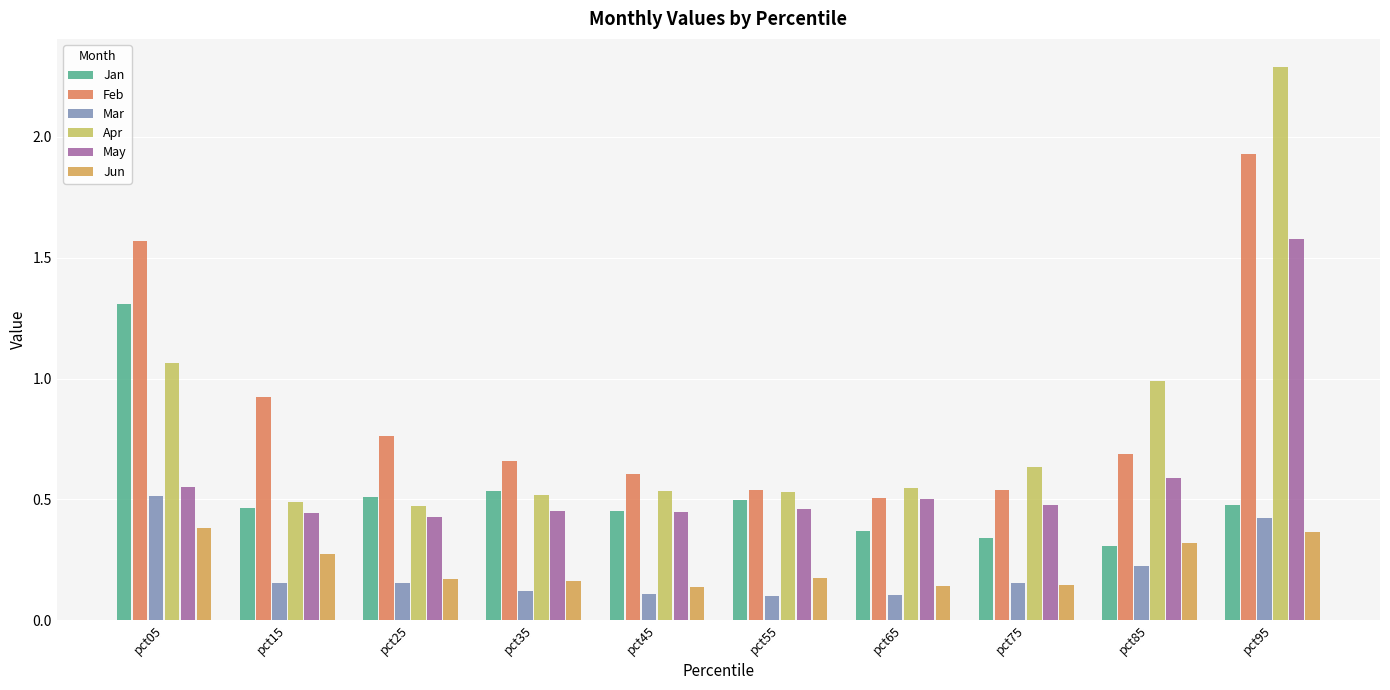

Which category has the highest value in the May series?

pct95